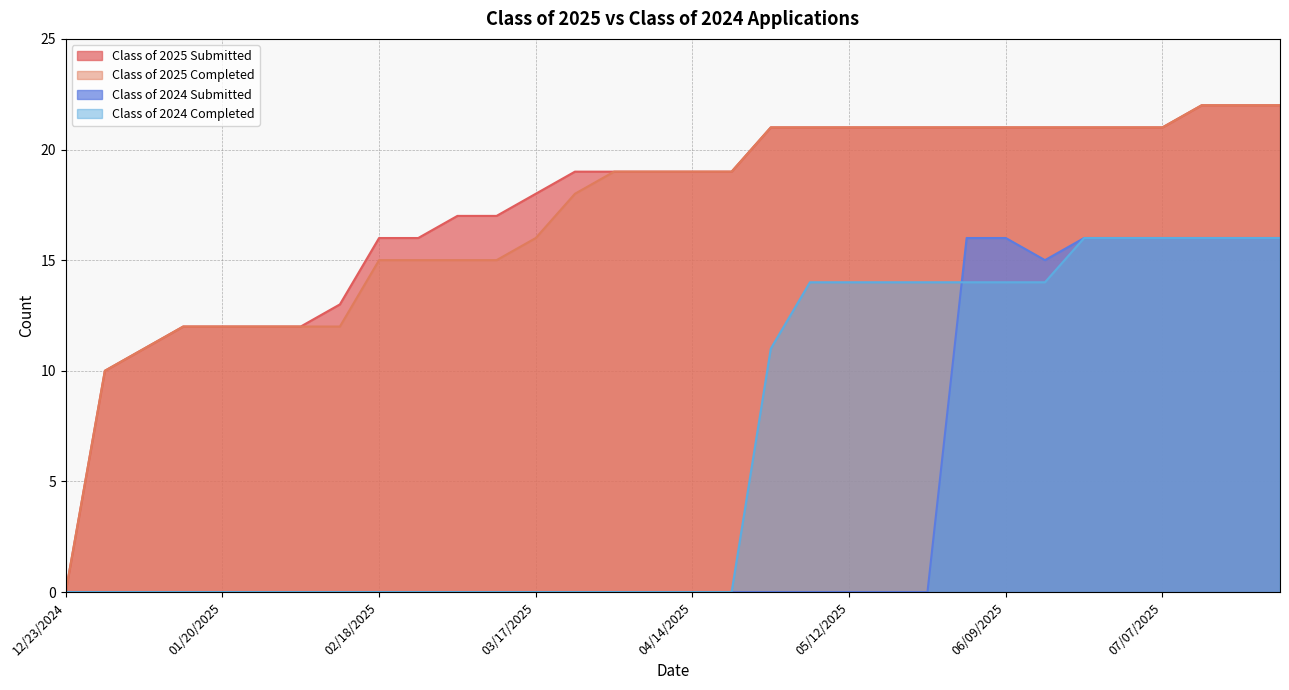

At how many categories does at least one series exceed 6?

31